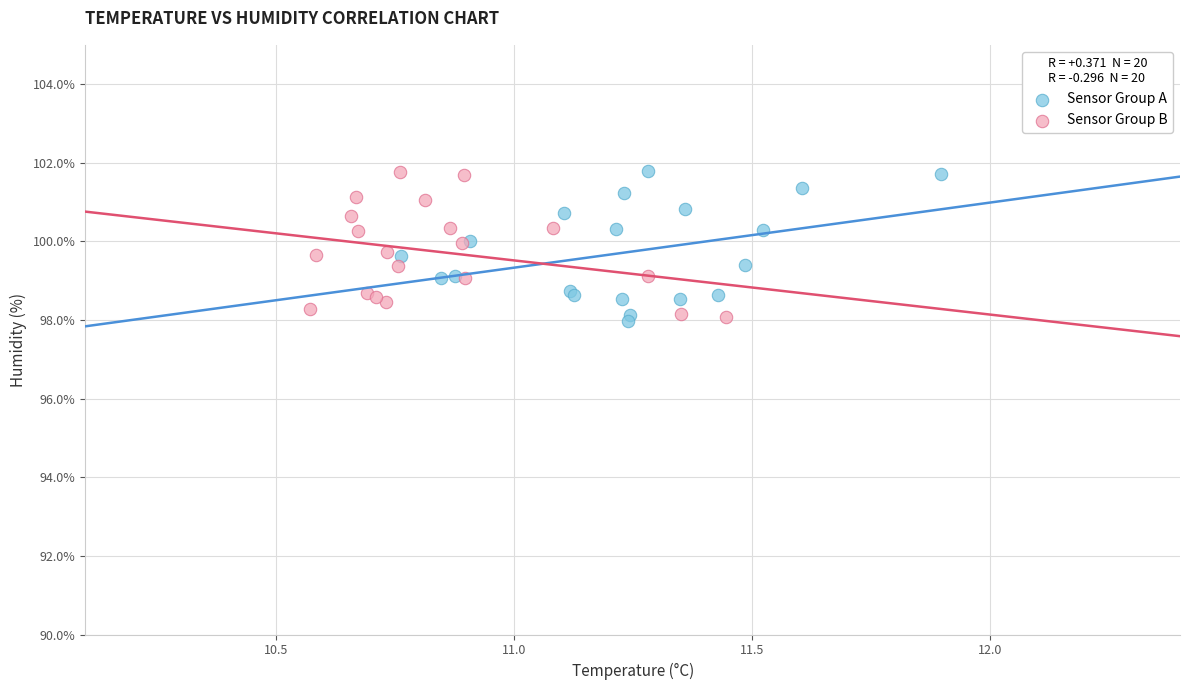

What are all the series names shown in the legend?

Sensor Group A, Sensor Group B